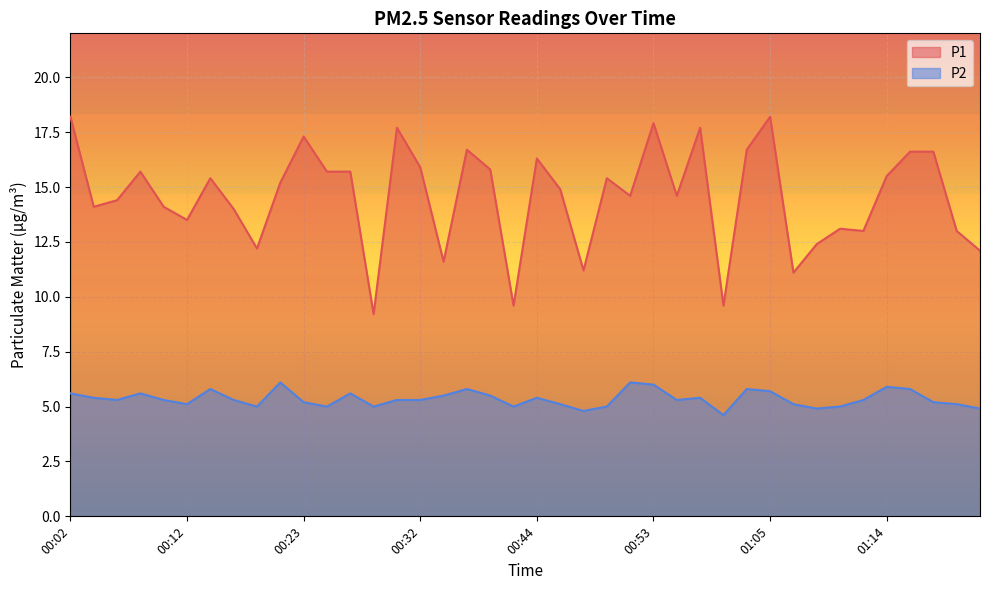

At which category is the sum across all series the highest?

00:53